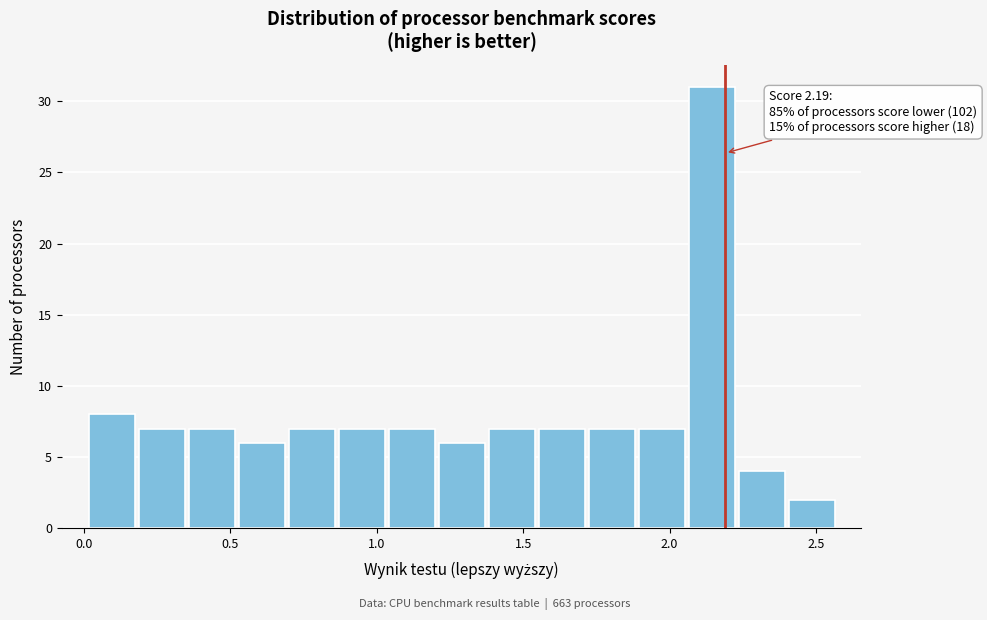

Read against the x-axis, roughly where is the centre of the tallest bar?

2.15